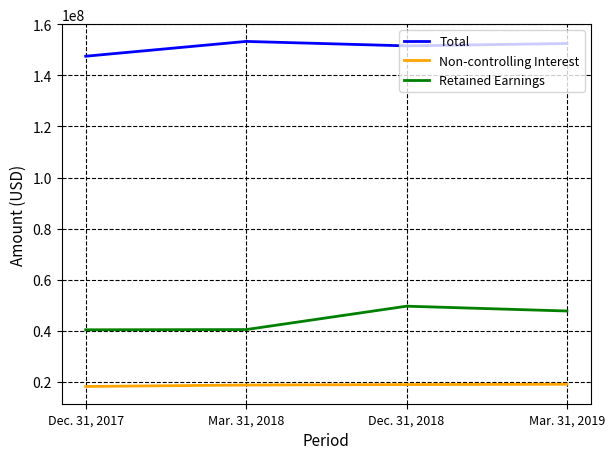

What is the difference between the maximum and minimum values in the Non-controlling Interest series?

869440